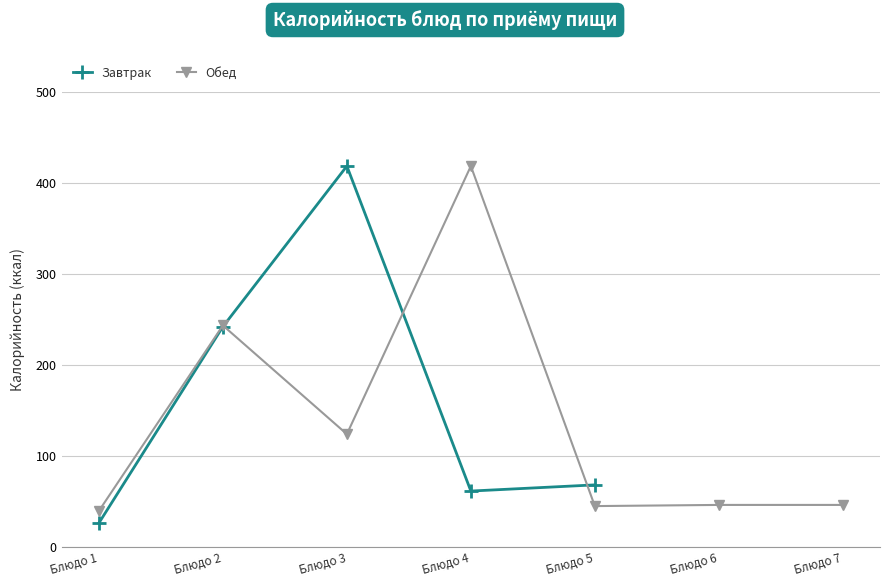

What is the greatest value displayed?

418.4